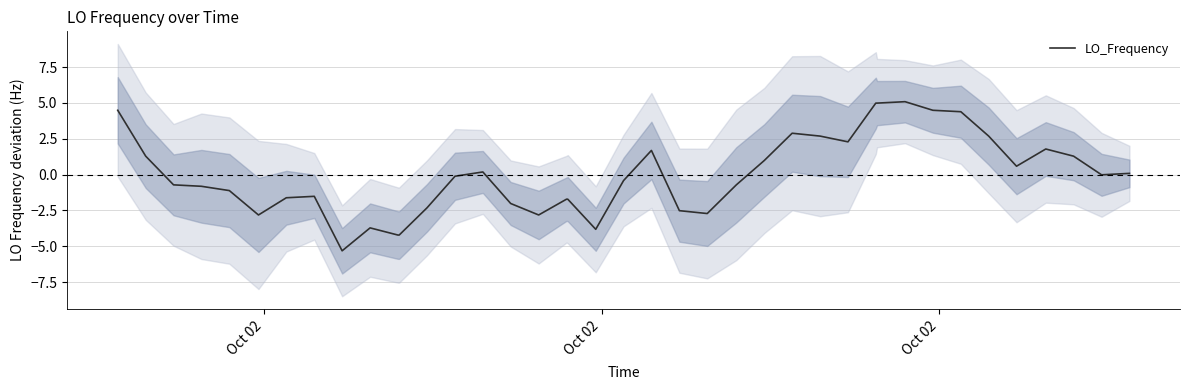

What is the highest value of the LO_Frequency series?

5.1